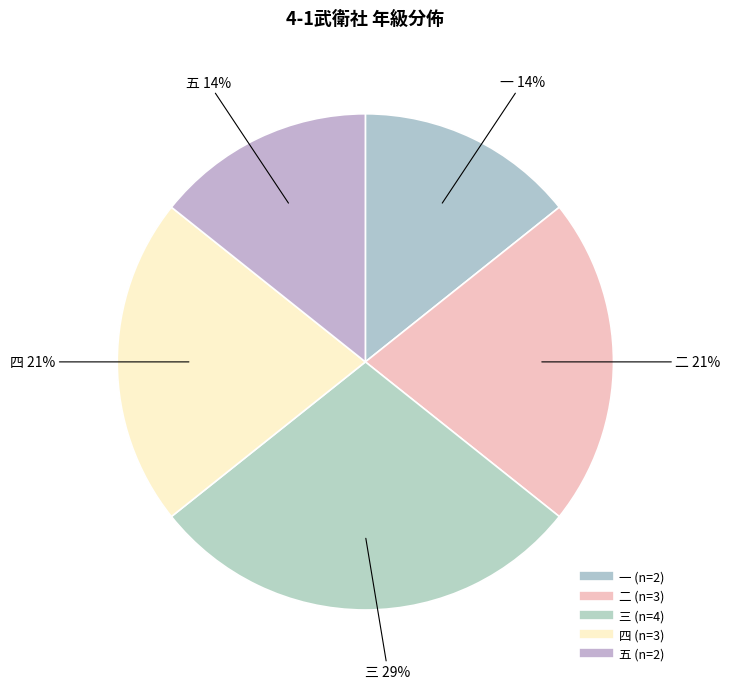

What is the change in value from 二 to 三?

+1